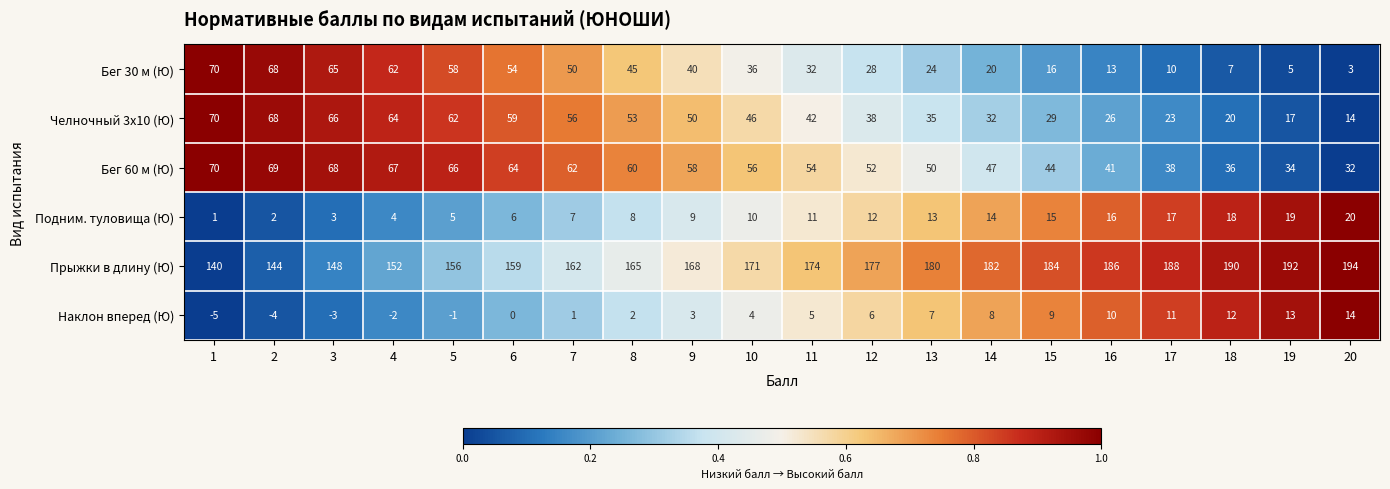

Which category has the highest value across all series?

20